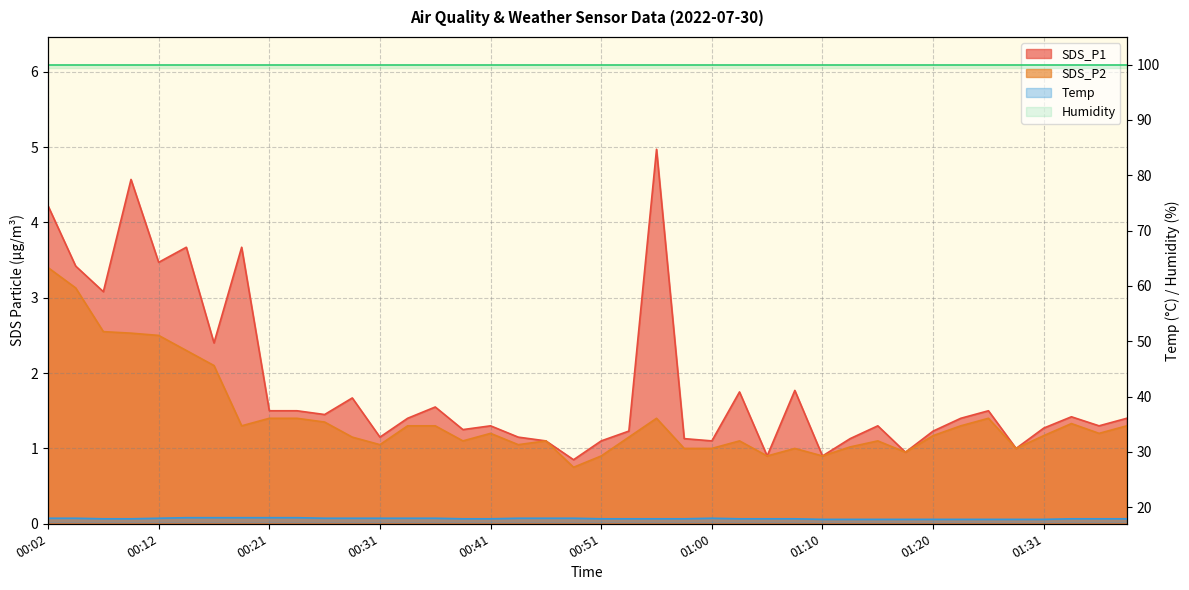

Reading left to right, transcribe all the data shown in this chart.

SDS_P1: 00:02=4.2	00:04=3.4	00:07=3.1	00:09=4.6	00:12=3.5	00:14=3.7	00:17=2.4	00:19=3.7	00:21=1.5	00:24=1.5	00:26=1.4	00:29=1.7	00:31=1.1	00:34=1.4	00:36=1.6	00:38=1.2	00:41=1.3	00:43=1.1	00:46=1.1	00:48=0.8	00:51=1.1	00:53=1.2	00:55=5.0	00:58=1.1	01:00=1.1	01:03=1.8	01:05=0.9	01:08=1.8	01:10=0.9	01:13=1.1	01:15=1.3	01:17=0.9	01:20=1.2	01:23=1.4	01:26=1.5	01:28=1.0	01:31=1.3	01:33=1.4	01:35=1.3	01:38=1.4
SDS_P2: 00:02=3.4	00:04=3.1	00:07=2.5	00:09=2.5	00:12=2.5	00:14=2.3	00:17=2.1	00:19=1.3	00:21=1.4	00:24=1.4	00:26=1.4	00:29=1.1	00:31=1.1	00:34=1.3	00:36=1.3	00:38=1.1	00:41=1.2	00:43=1.1	00:46=1.1	00:48=0.8	00:51=0.9	00:53=1.1	00:55=1.4	00:58=1.0	01:00=1.0	01:03=1.1	01:05=0.9	01:08=1.0	01:10=0.9	01:13=1.0	01:15=1.1	01:17=0.9	01:20=1.2	01:23=1.3	01:26=1.4	01:28=1.0	01:31=1.2	01:33=1.3	01:35=1.2	01:38=1.3
Temp: 00:02=18.0	00:04=18.0	00:07=17.9	00:09=17.9	00:12=18.0	00:14=18.1	00:17=18.1	00:19=18.1	00:21=18.1	00:24=18.1	00:26=18.0	00:29=18.0	00:31=18.0	00:34=18.0	00:36=18.0	00:38=17.9	00:41=17.9	00:43=18.0	00:46=18.0	00:48=18.0	00:51=17.9	00:53=17.9	00:55=17.9	00:58=17.9	01:00=18.0	01:03=17.9	01:05=17.9	01:08=17.9	01:10=17.8	01:13=17.8	01:15=17.8	01:17=17.8	01:20=17.8	01:23=17.8	01:26=17.8	01:28=17.8	01:31=17.8	01:33=17.9	01:35=17.9	01:38=17.9